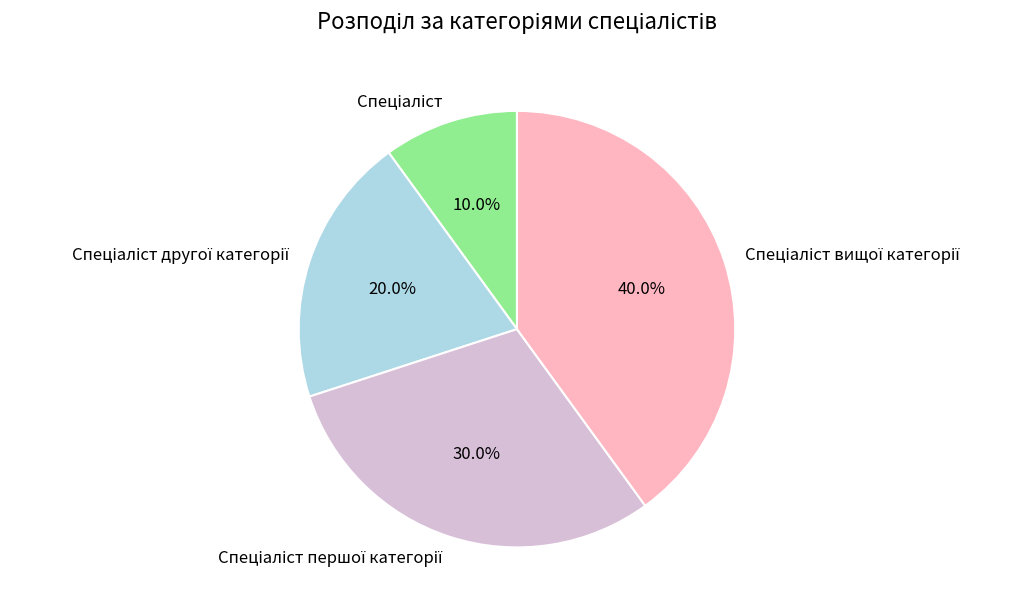

Is there a majority slice in this chart?

No